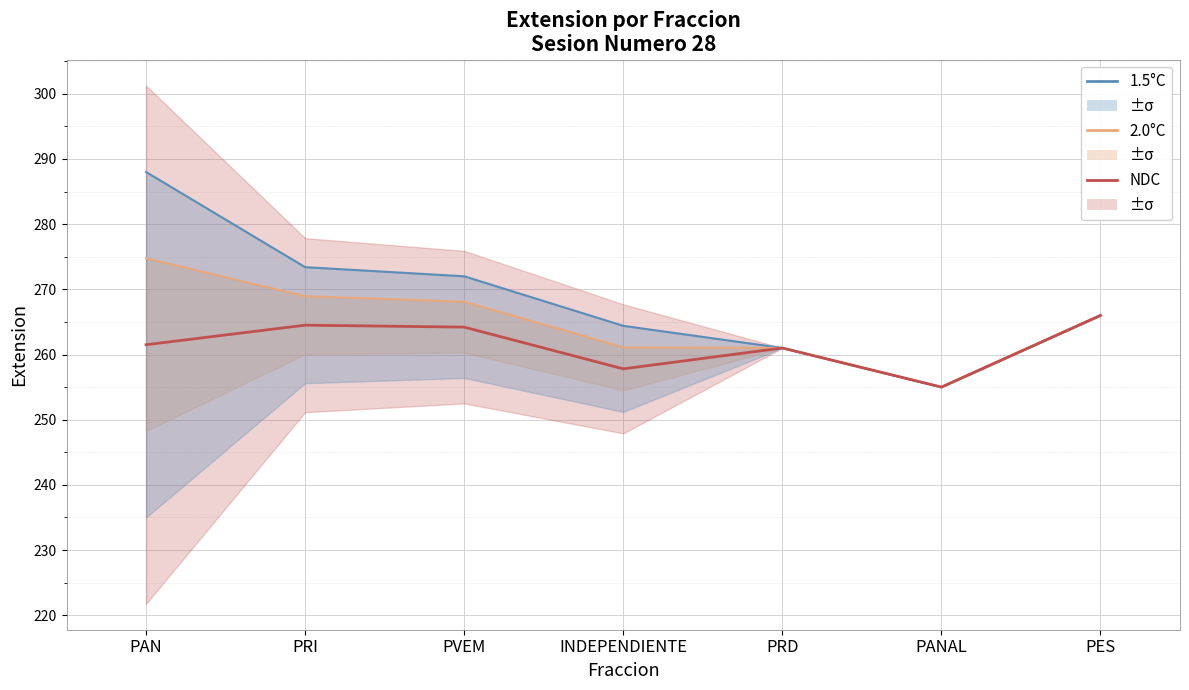

Which series has the largest range (max minus min)?

1.5°C